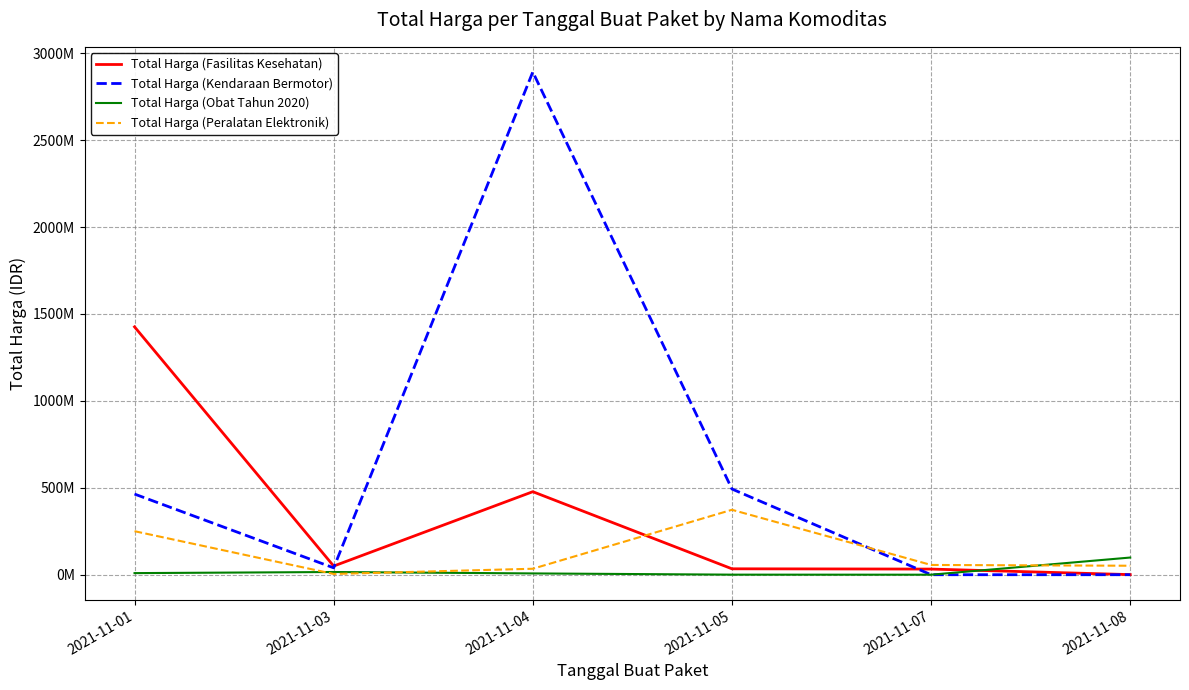

Does the chart display data point markers on the line(s)?

No